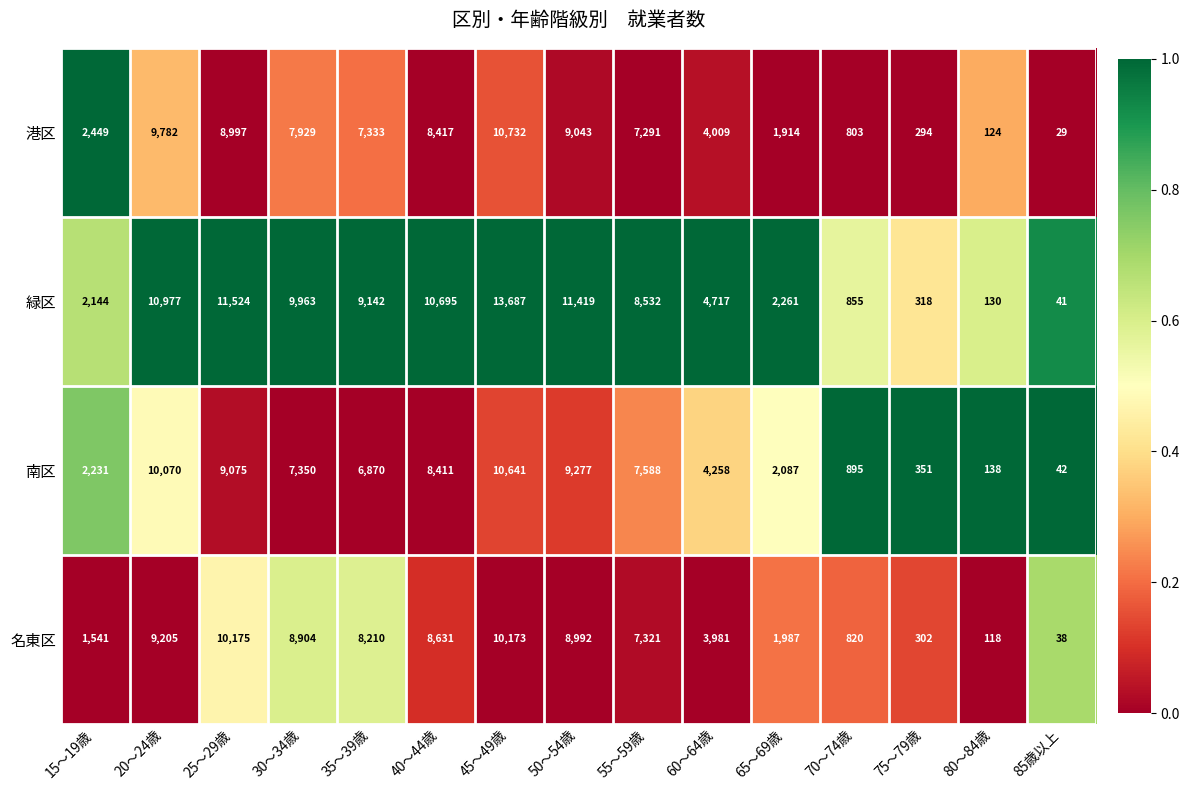

Rank the series by their maximum value, from lowest to highest.

名東区, 南区, 港区, 緑区